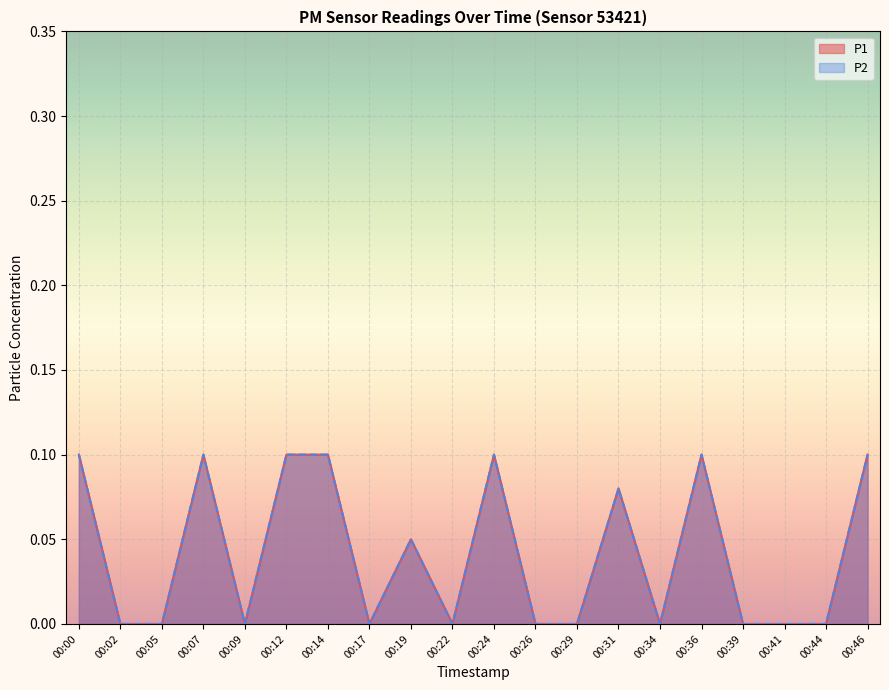

At which category does P1 reach its first local peak?

00:07